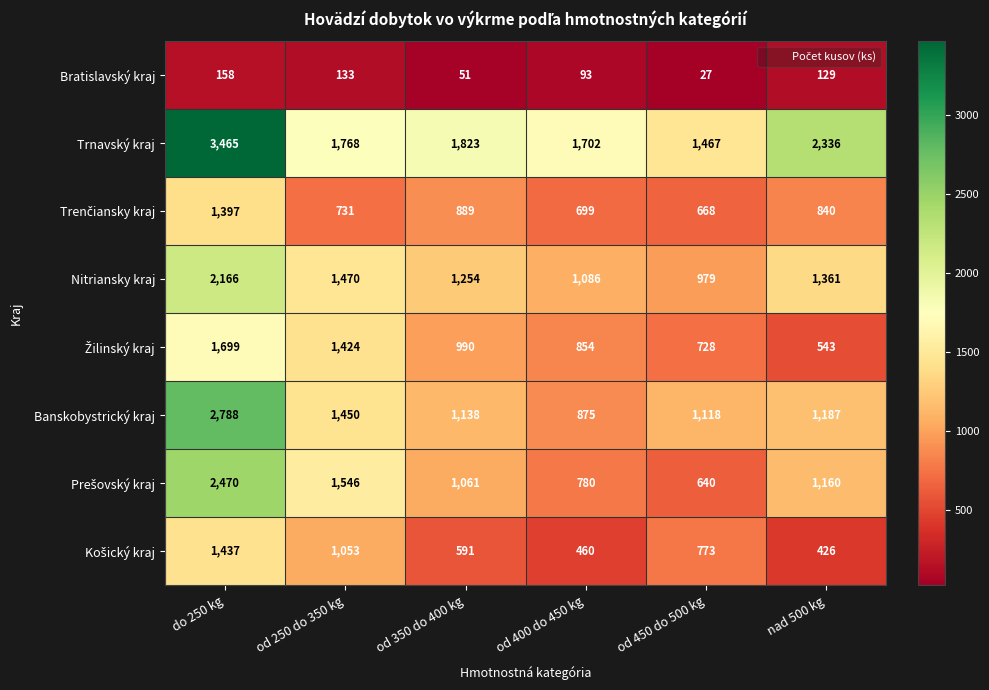

Which series has the widest spread of values?

Trnavský kraj